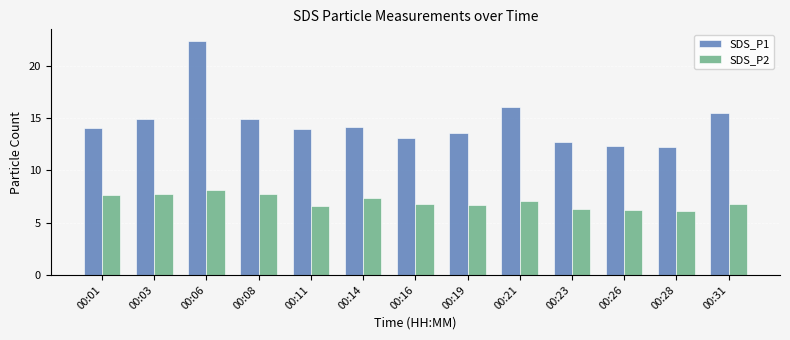

At how many categories does at least one series exceed 7?

13